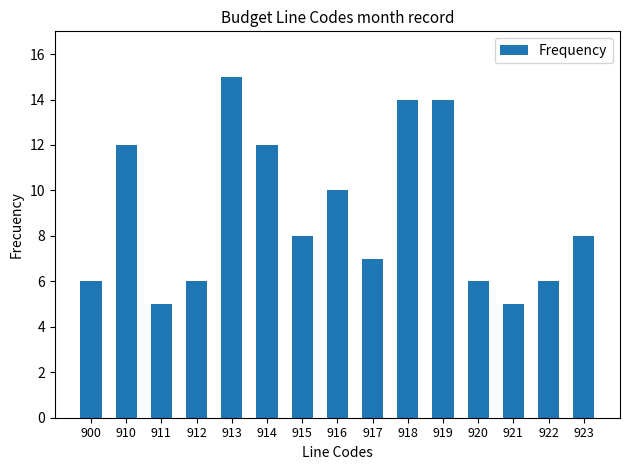

What is the value of the 4th bar from the left?

6